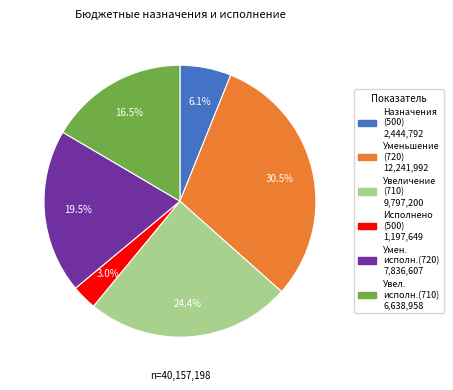

Is there any slice that represents more than half of the pie?

No